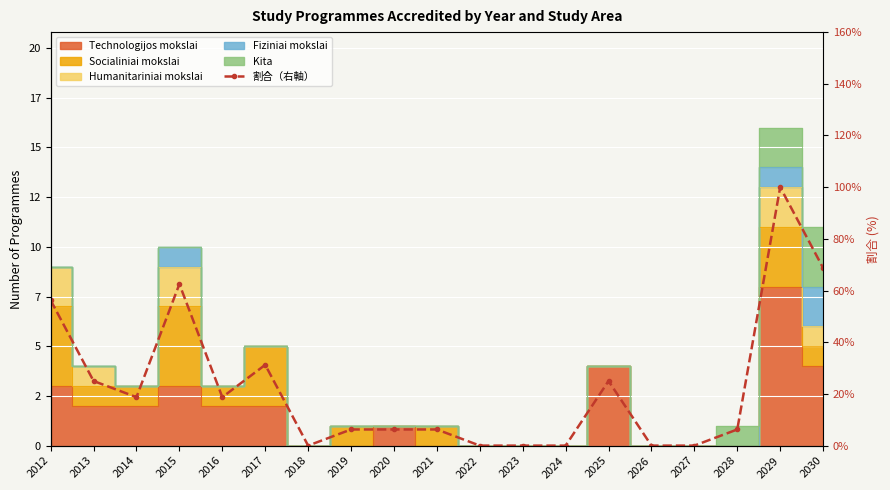

Where is the first local maximum?

2015